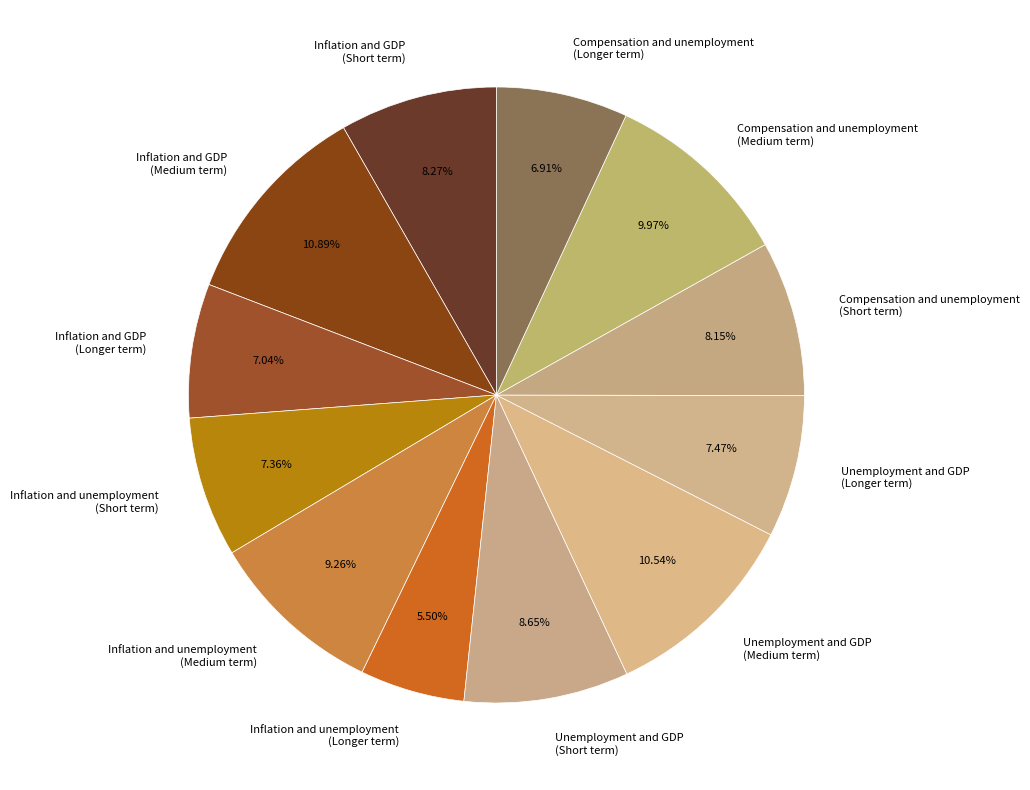

Between Inflation and unemployment (Short term) and Compensation and unemployment (Medium term), which is larger?

Compensation and unemployment (Medium term)